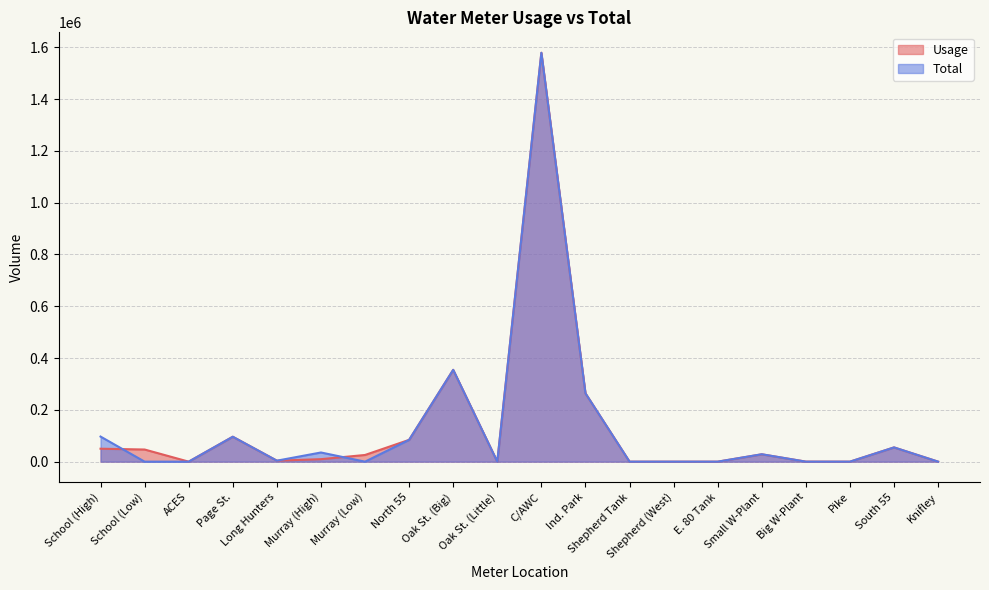

What is the value of the Total point at the 11th from the left?

1579000